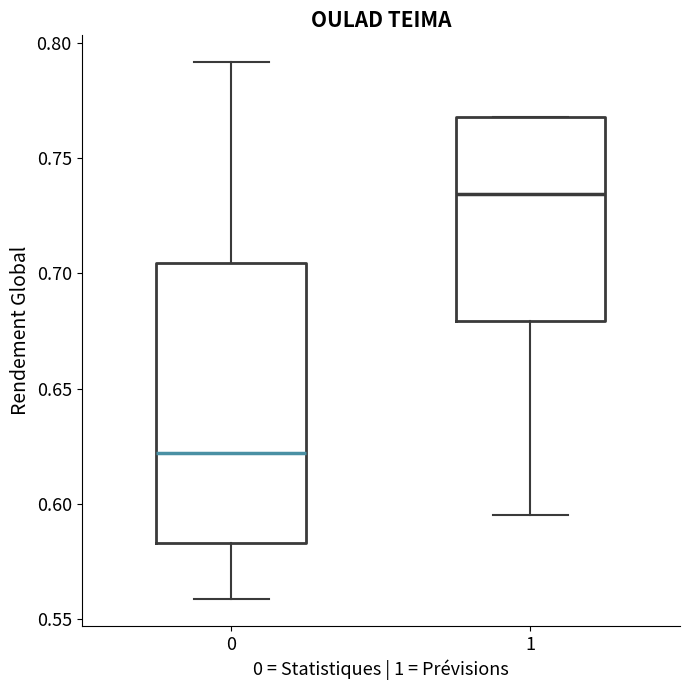

Reading left to right, transcribe this box plot: for each box, give where its median line is, the range the box spans, and where its two whiskers end, as read against the y-axis. The values are not printed on the chart, so give them approximately, as read against the axis.

0: median 0.620, box 0.585 to 0.705, whiskers 0.560 to 0.790
1: median 0.735, box 0.680 to 0.770, whiskers 0.595 to 0.770